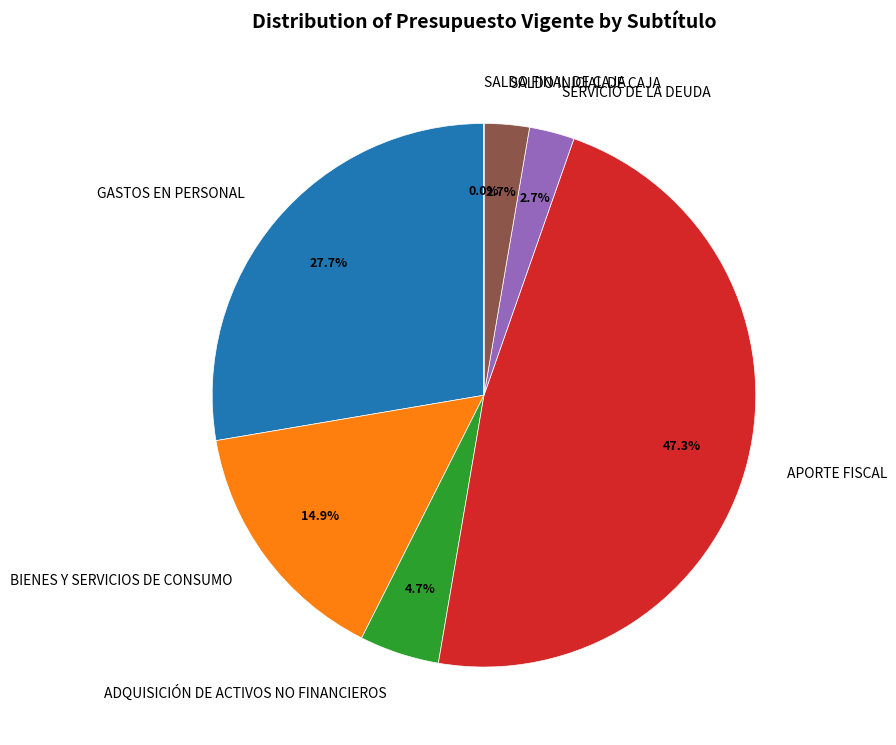

To the nearest percent, what is the combined percentage of BIENES Y SERVICIOS DE CONSUMO and APORTE FISCAL?

62%